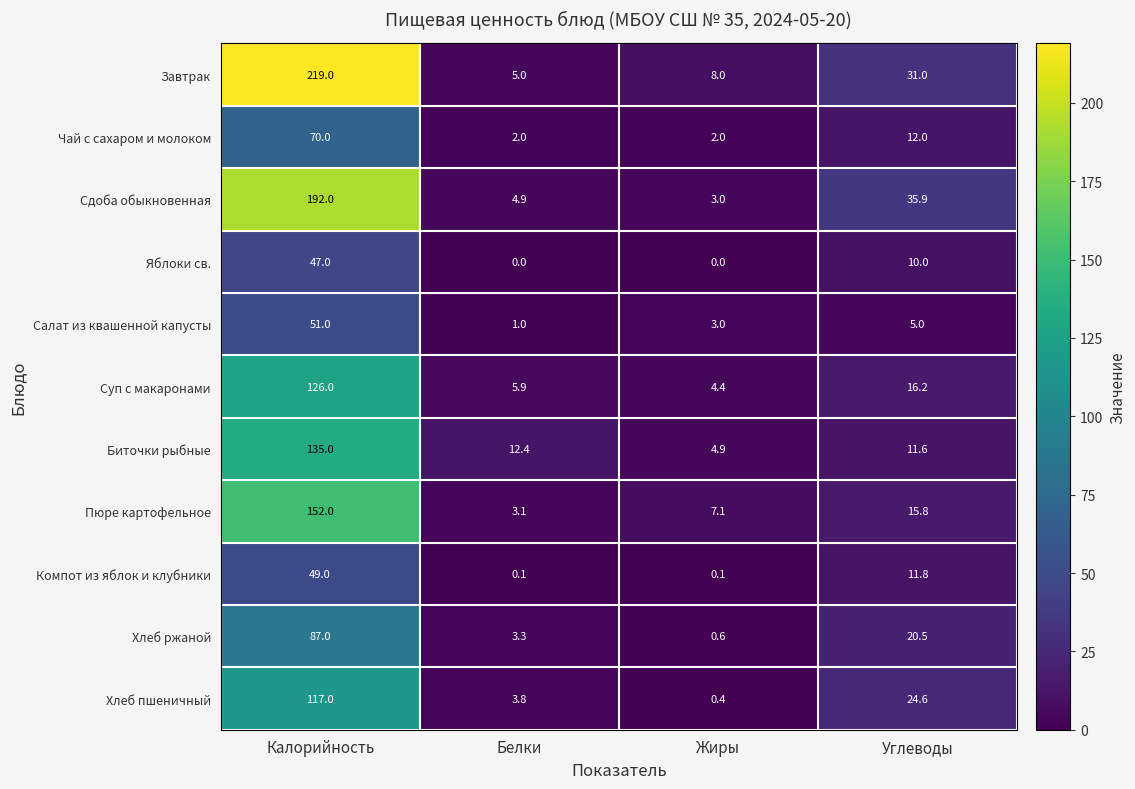

What is the difference between the highest and lowest values at Жиры?

8.0